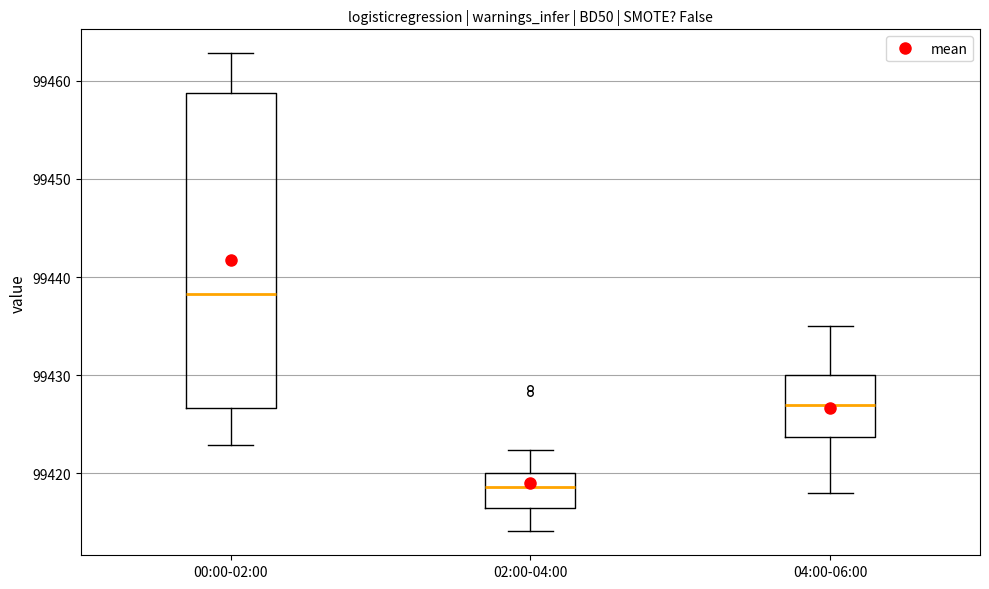

Comparing the boxes themselves (not the whiskers), which one is the tallest?

00:00-02:00